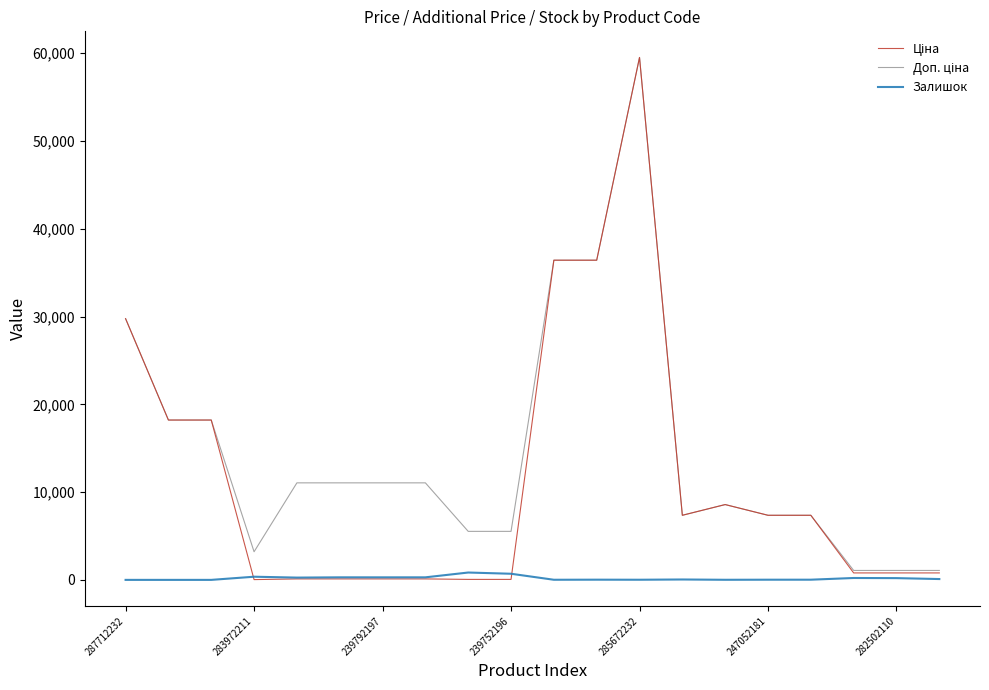

What is the greatest value displayed?

59523.0